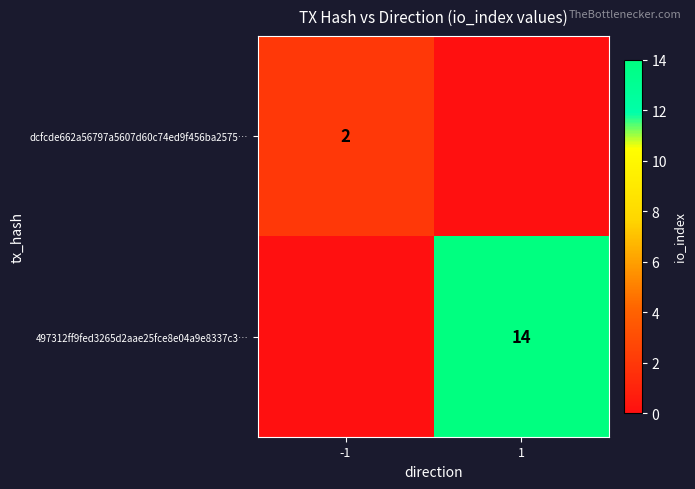

True or false: dcfcde662a56797a5607d60c74ed9f456ba2575… has a value of 2 at -1.

True